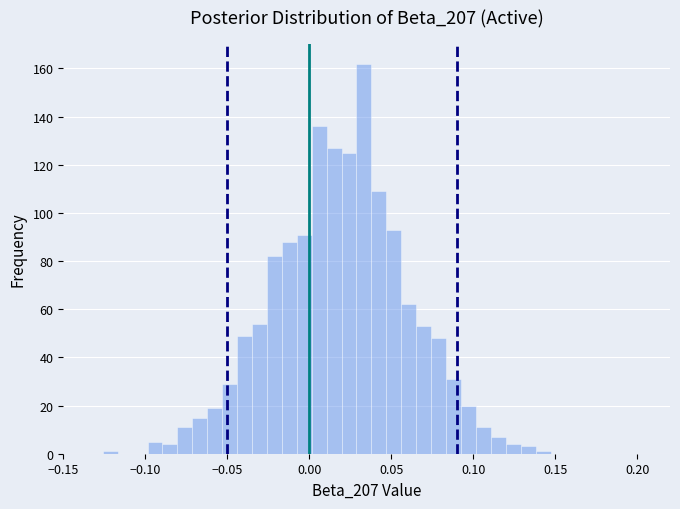

Read against the x-axis, roughly where is the centre of the tallest bar?

0.035